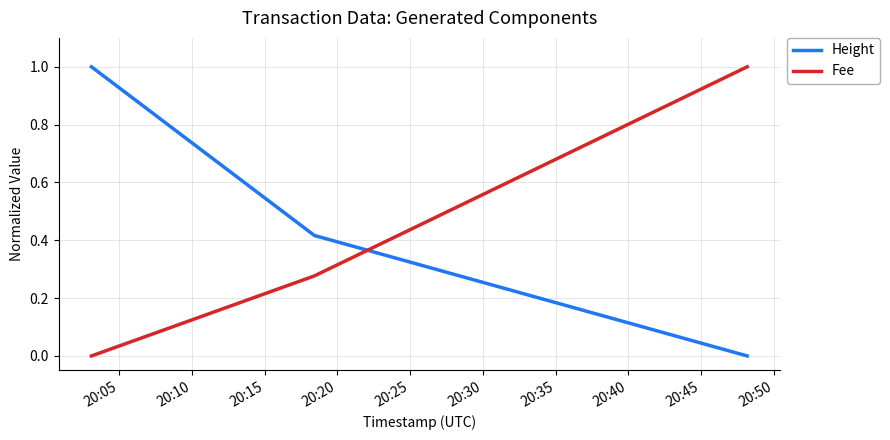

Which series has the largest total across all categories?

Height